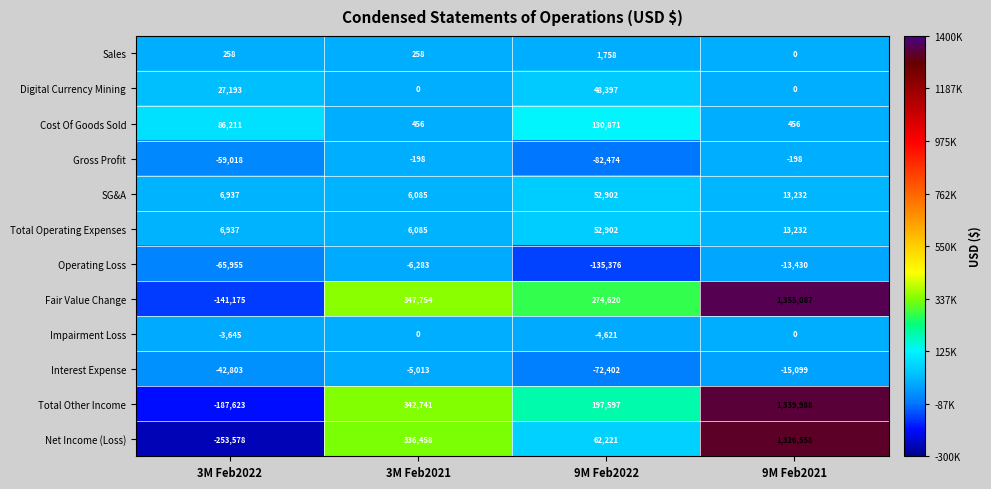

Between 3M Feb2021 and 9M Feb2022, which series saw the biggest shift?

Net Income (Loss)